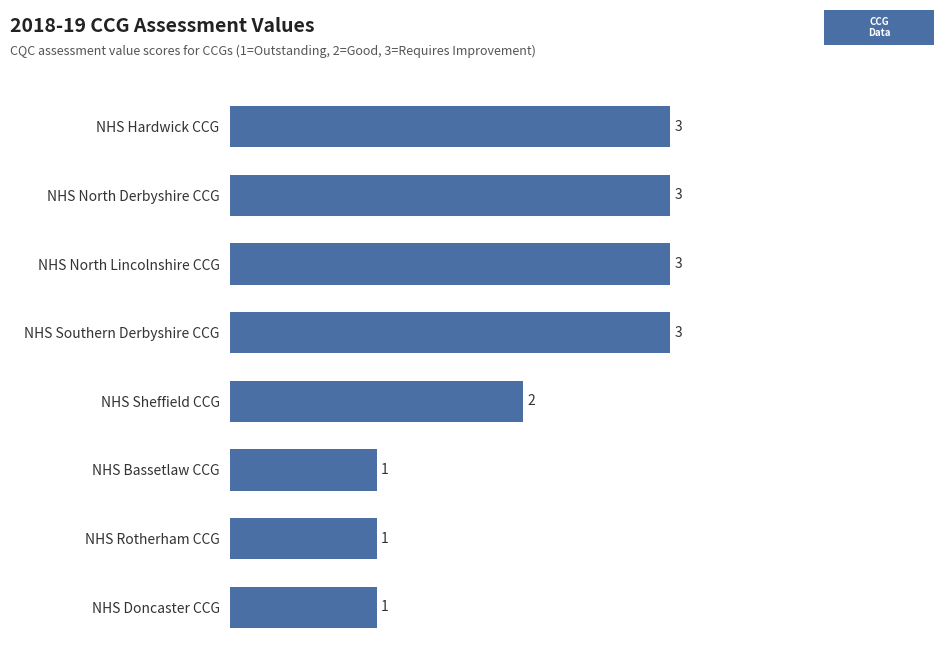

Between NHS North Derbyshire CCG and NHS Sheffield CCG, which is larger?

NHS North Derbyshire CCG